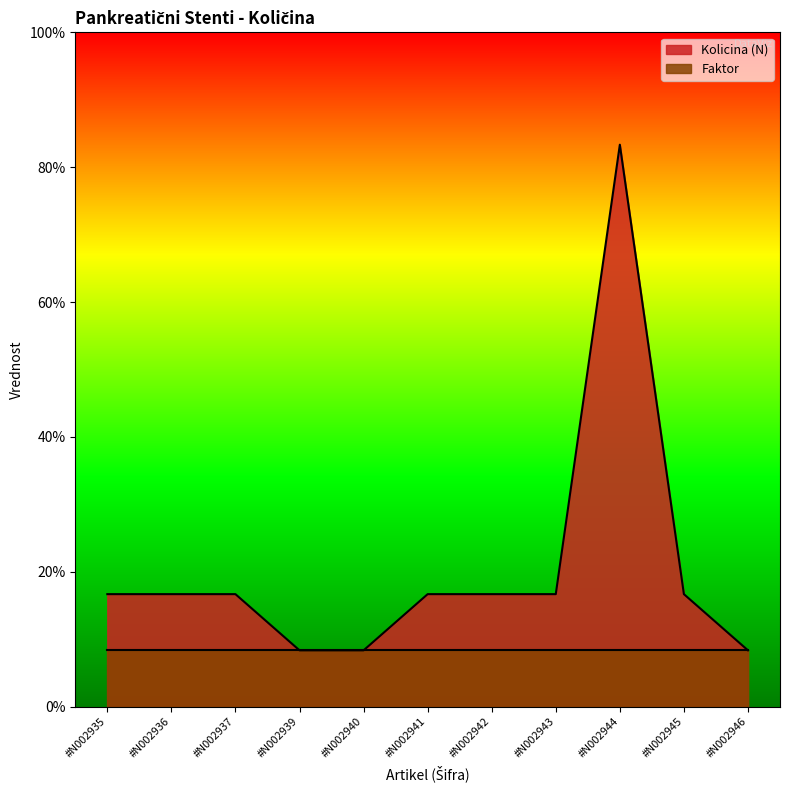

How many data points are above 2?

1